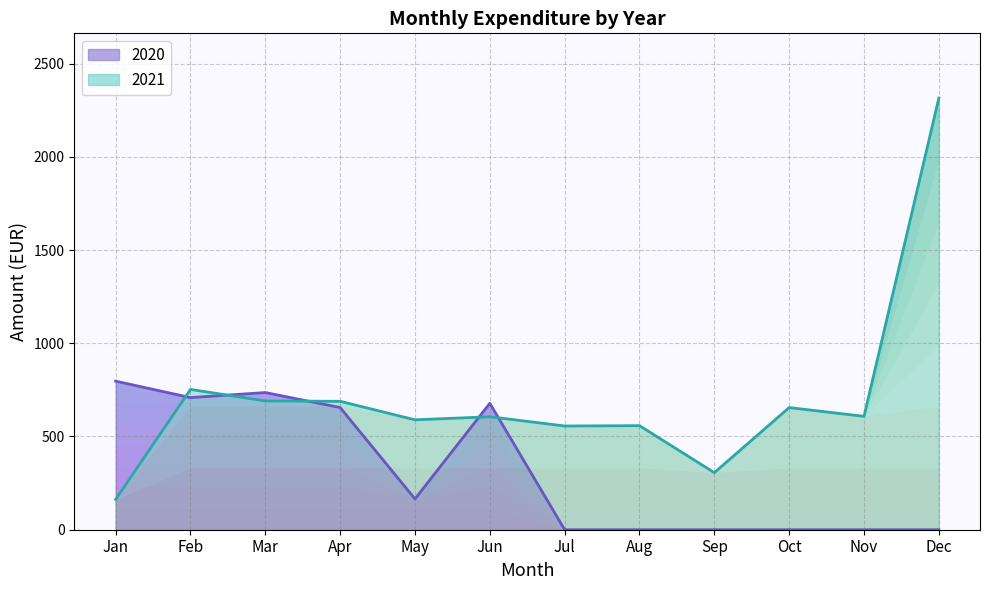

True or false: 2020 and 2021 cross at least once.

True